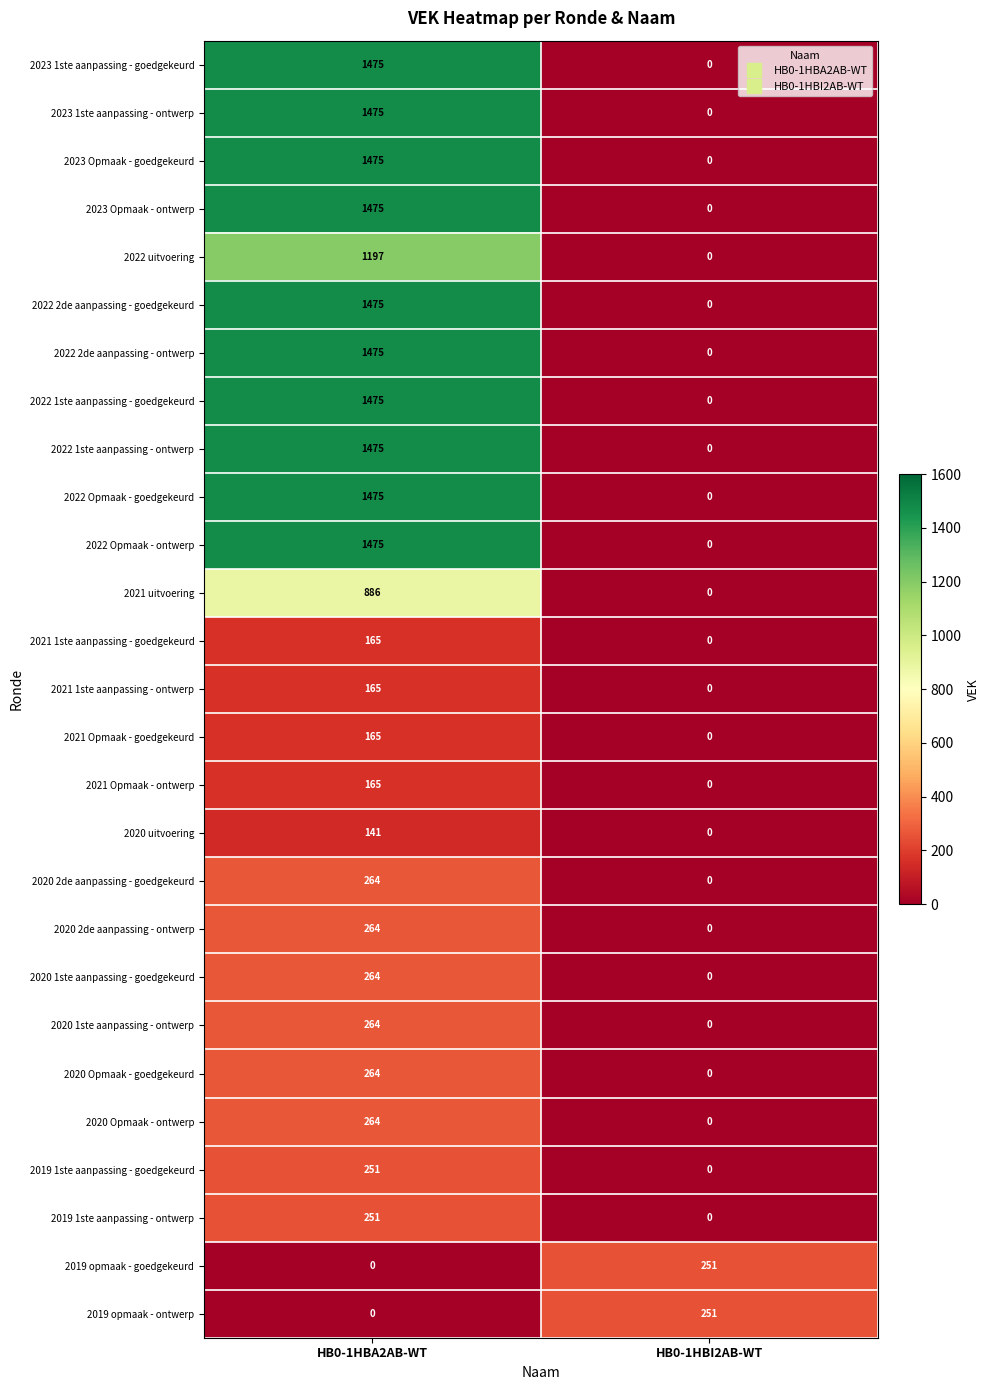

What is the total value across all series at HB0-1HBA2AB-WT?

19720